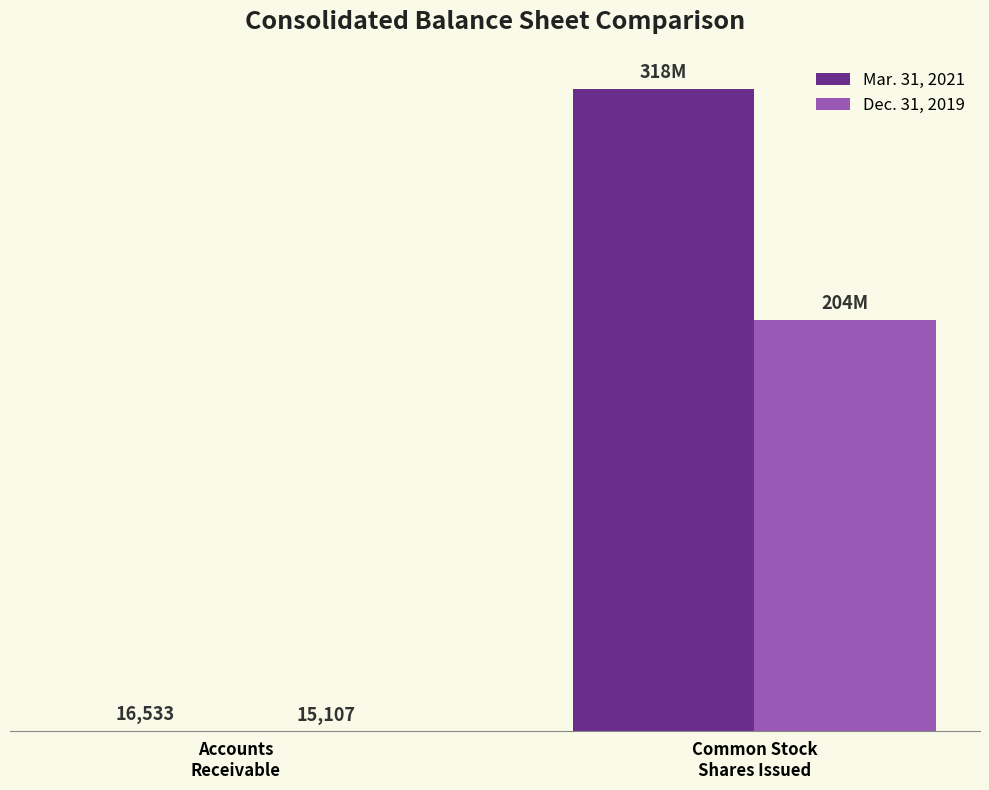

Rank the categories by Dec. 31, 2019 value from highest to lowest.

Common Stock
Shares Issued, Accounts
Receivable